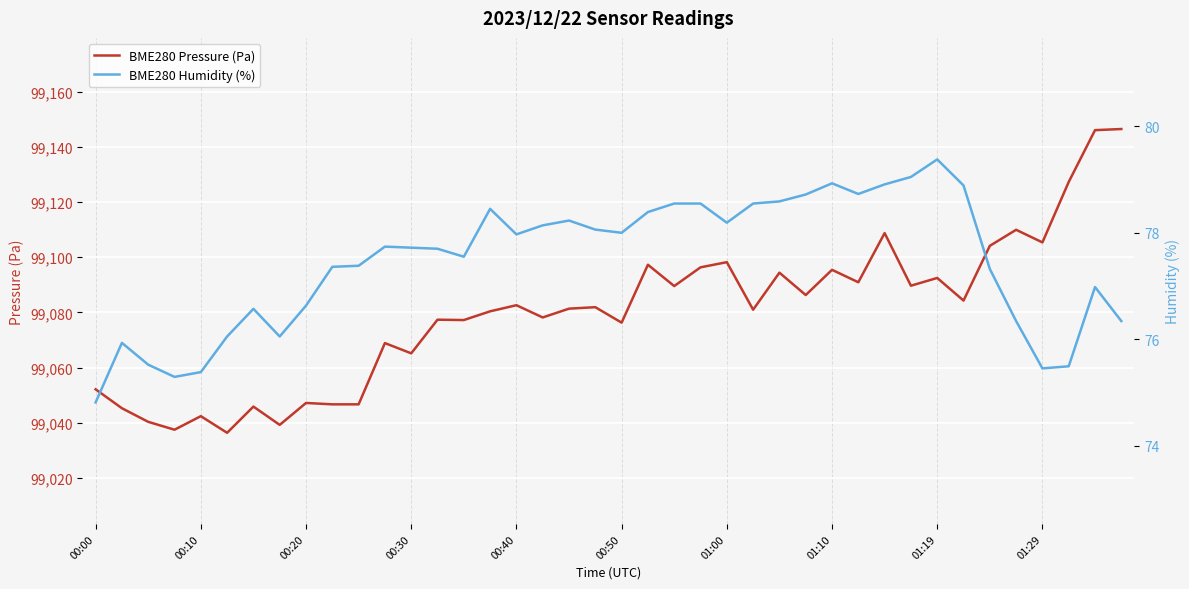

Which series has the largest total across all categories?

BME280 Pressure (Pa)